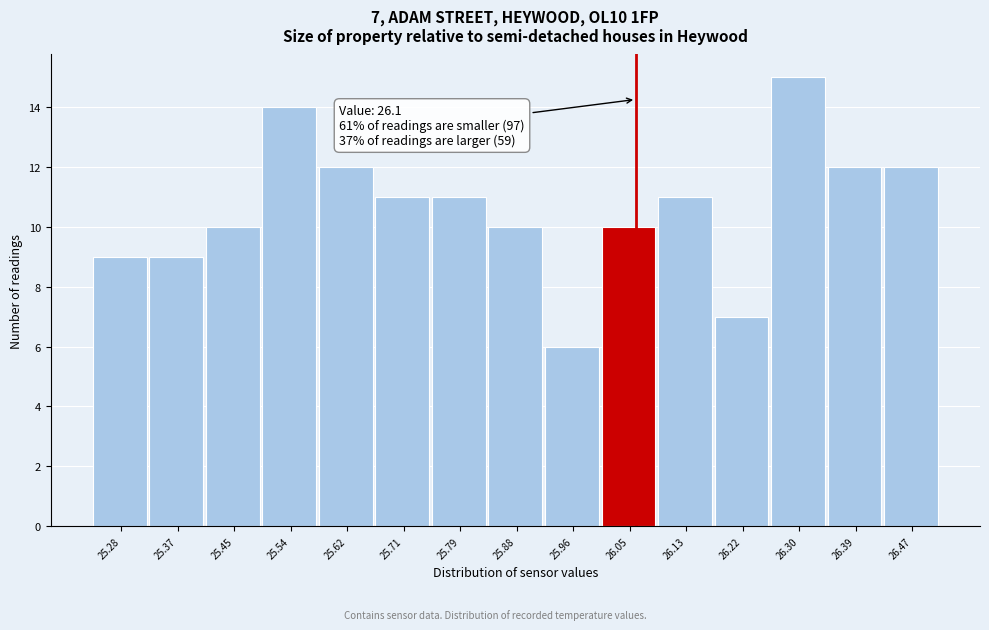

Reading left to right, transcribe all the data shown in this chart.

9	9	10	14	12	11	11	10	6	10	11	7	15	12	12